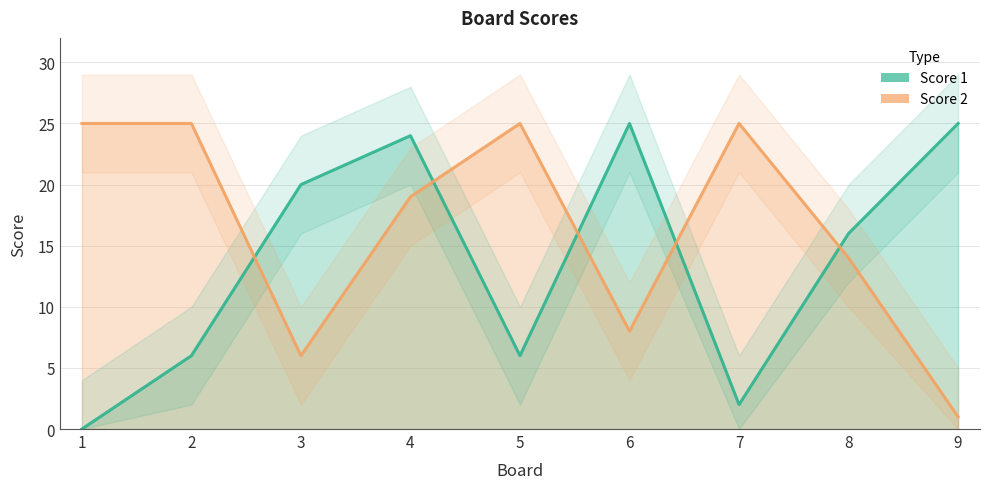

What is the average value of the Score 2 series?

16